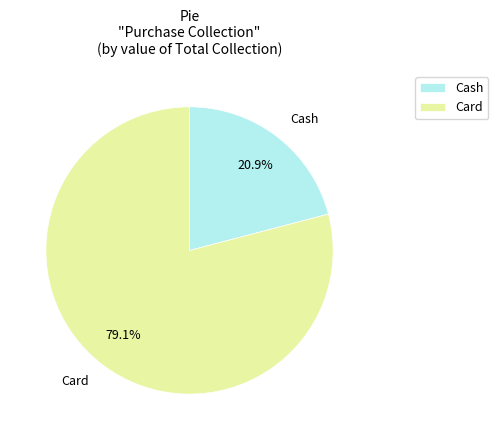

Does any single category account for the majority?

Yes